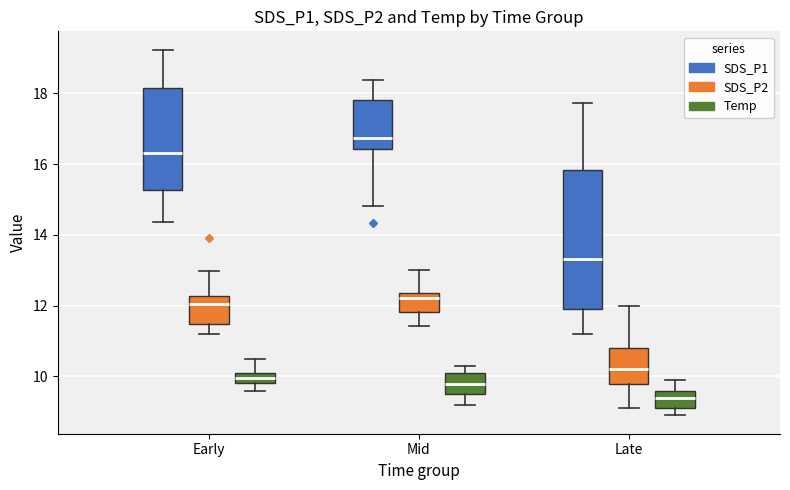

Which box has the highest median line?

Mid (SDS_P1)